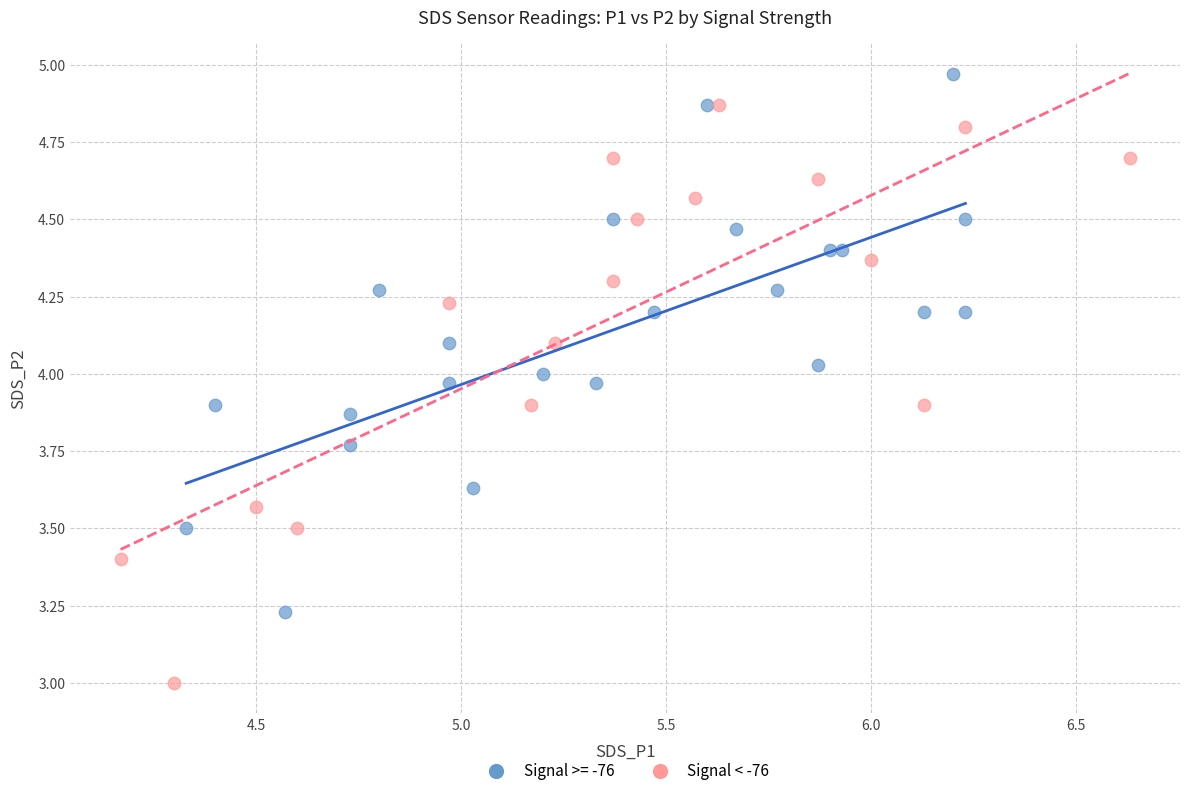

Which series reaches the maximum Y coordinate?

Signal >= -76